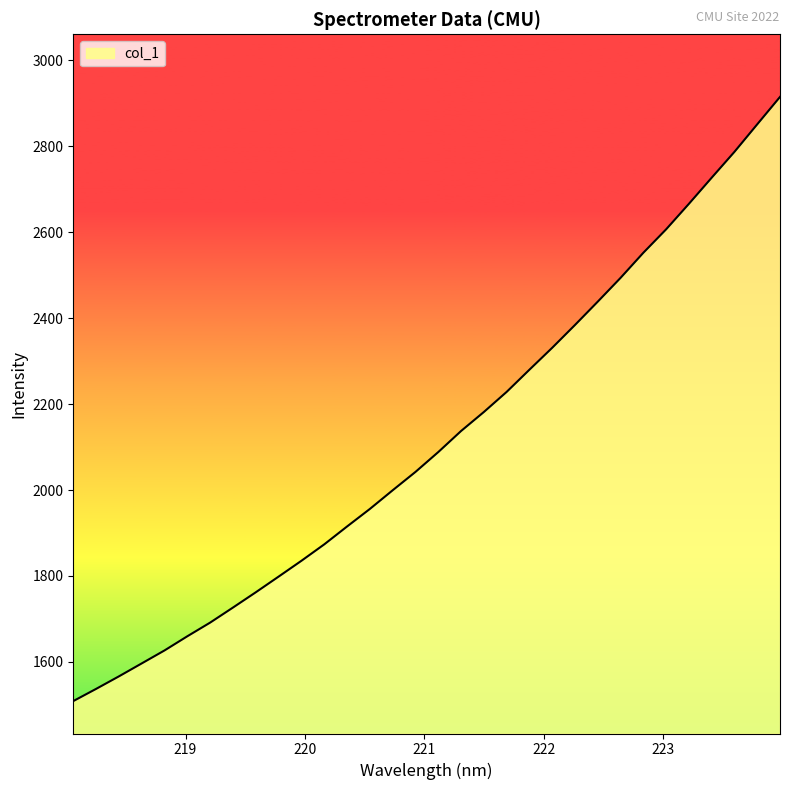

What is the smallest value displayed?

1508.9